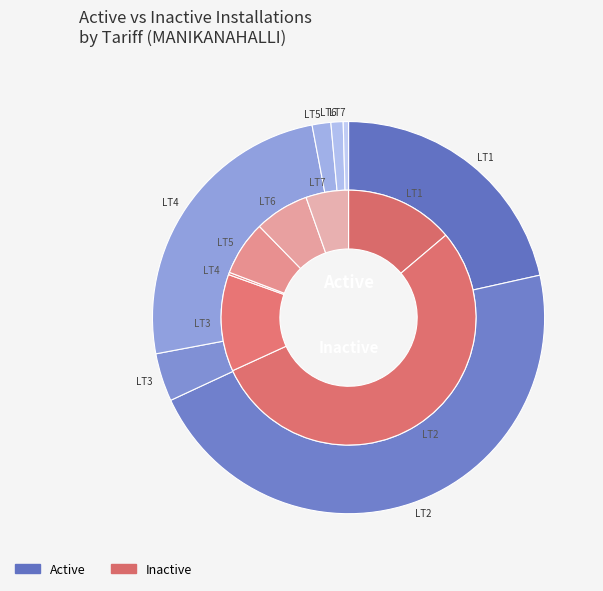

Which series changed the most between LT5 and LT6?

Active Installations